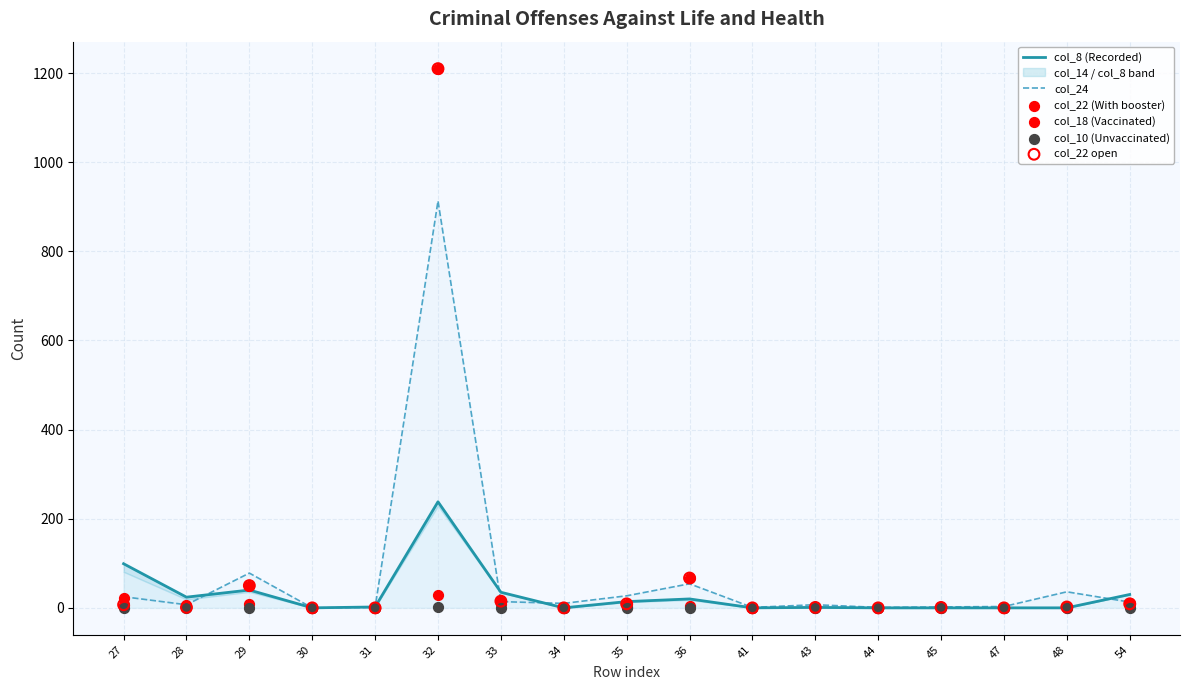

Is the value of col_18 (Vaccinated) at 27 greater than the value of col_22 (With booster) at 54?

Yes